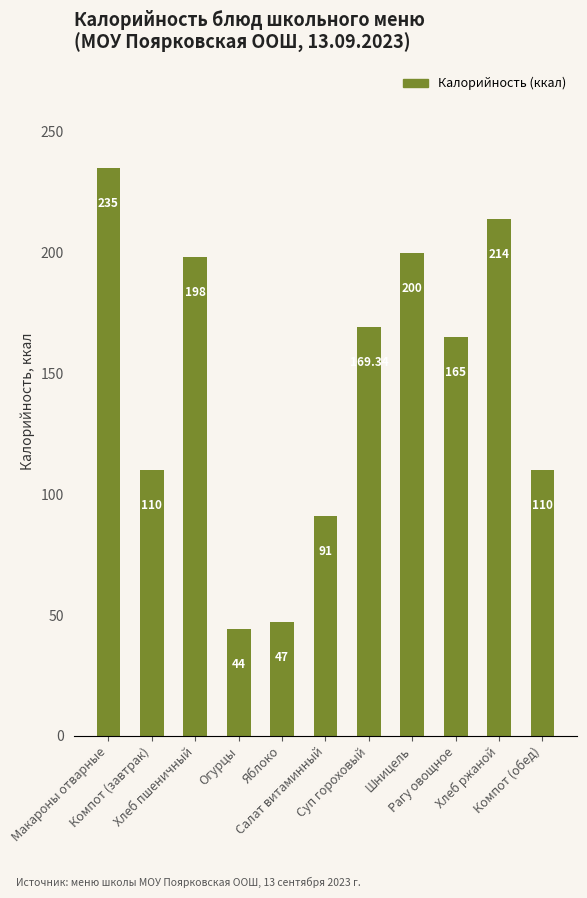

What is the difference between the values at Яблоко and Суп гороховый?

122.3